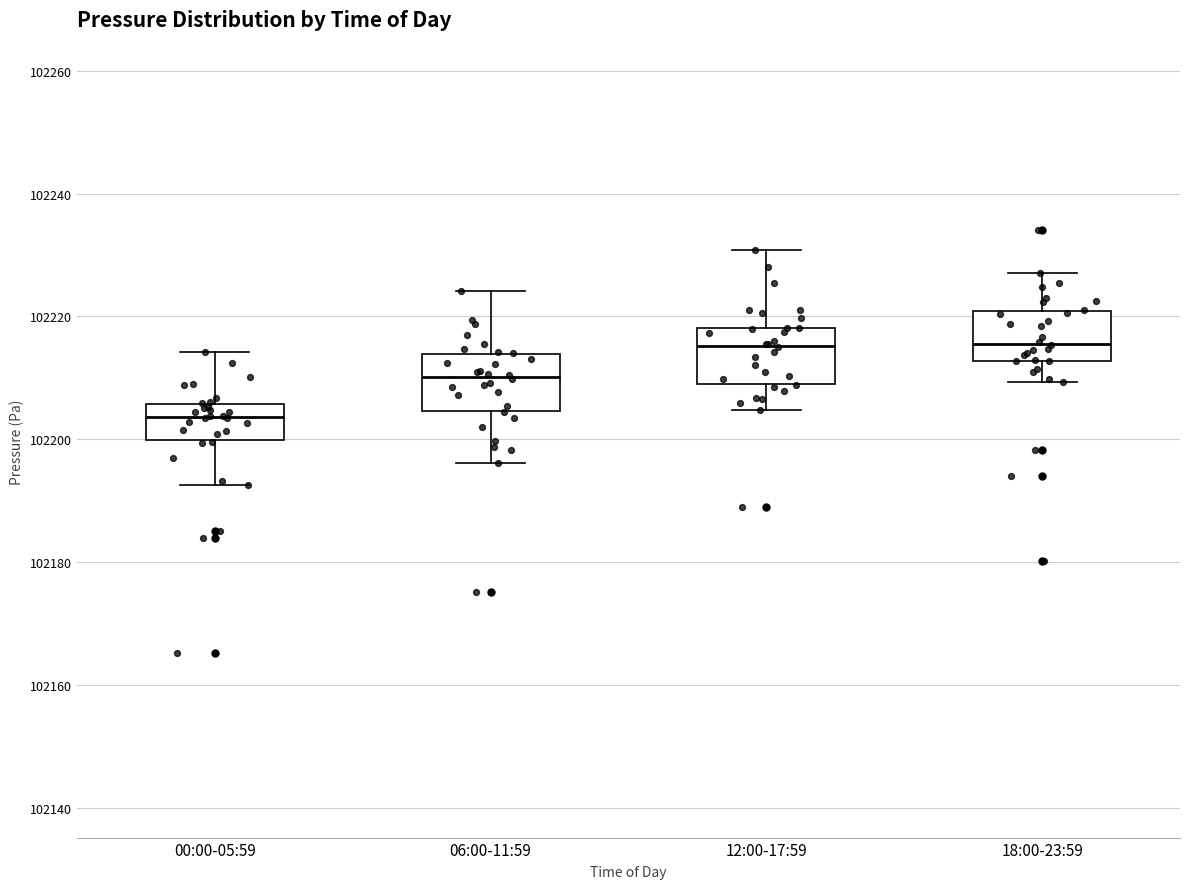

Reading left to right, transcribe this box plot: for each box, give where its median line is, the range the box spans, and where its two whiskers end, as read against the y-axis. The values are not printed on the chart, so give them approximately, as read against the axis.

00:00-05:59: median 102204, box 102200 to 102206, whiskers 102192 to 102214
06:00-11:59: median 102210, box 102204 to 102214, whiskers 102196 to 102224
12:00-17:59: median 102216, box 102210 to 102218, whiskers 102204 to 102230
18:00-23:59: median 102216, box 102212 to 102220, whiskers 102210 to 102228